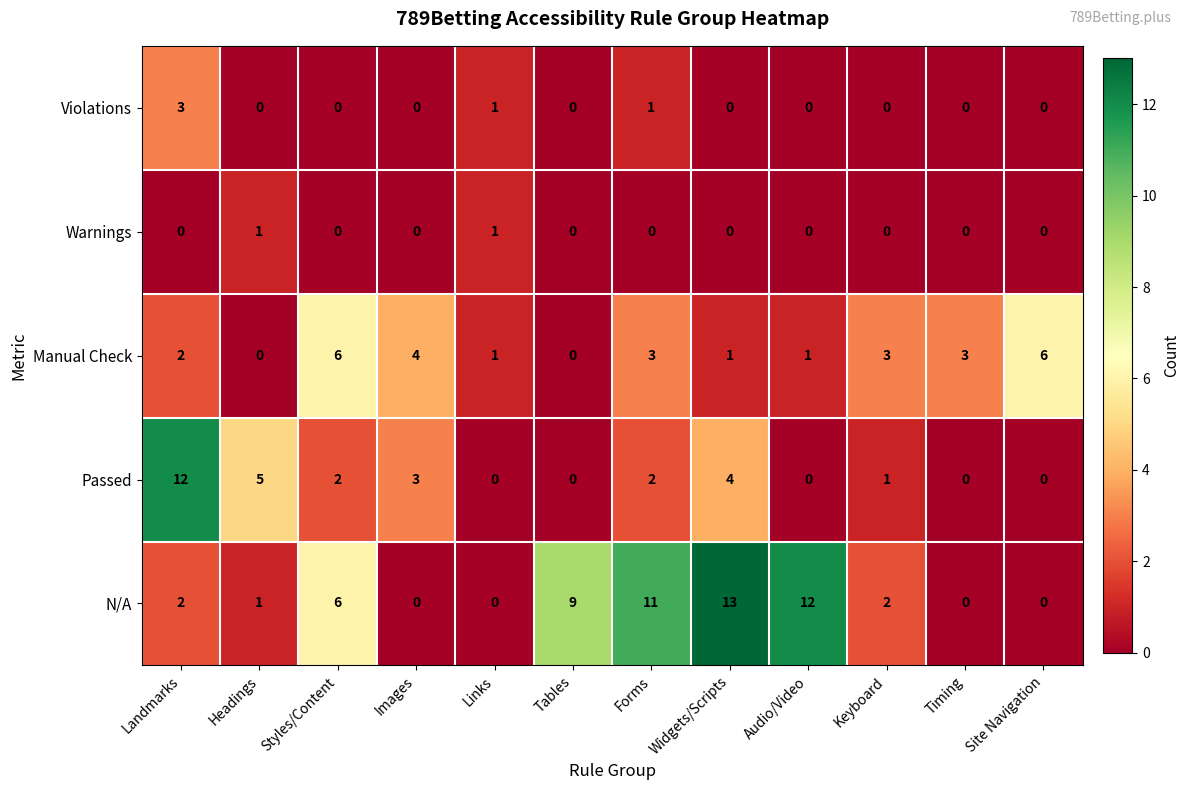

Which label corresponds to the largest value in the chart?

Widgets/Scripts